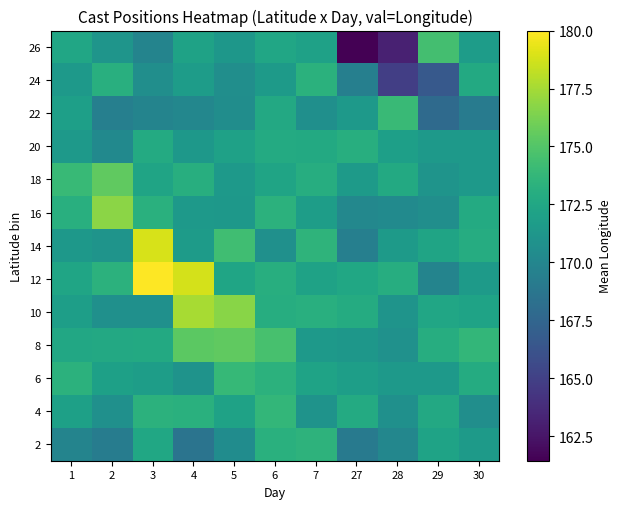

At 27, list the series in order from largest to smallest.

20, 10, 4, 12, 6, 18, 22, 8, 16, 14, 24, 2, 26